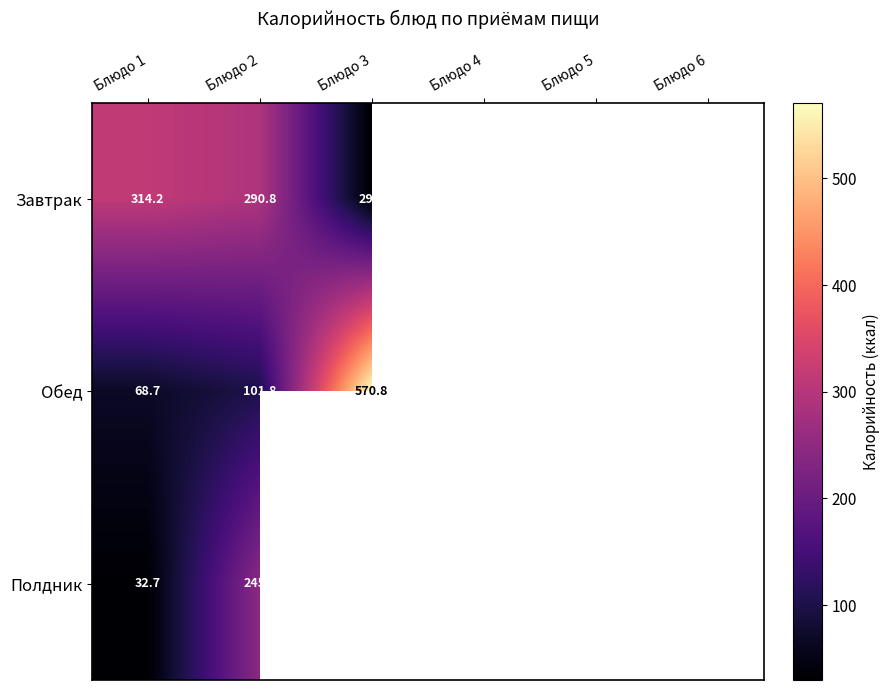

What is the total value across all series at Блюдо 1?

415.6